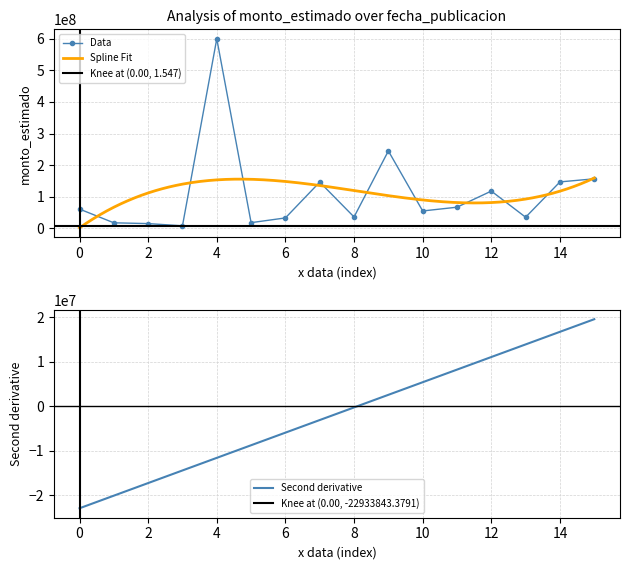

How many interior local valleys (lower than both neighbors) does the data have?

5